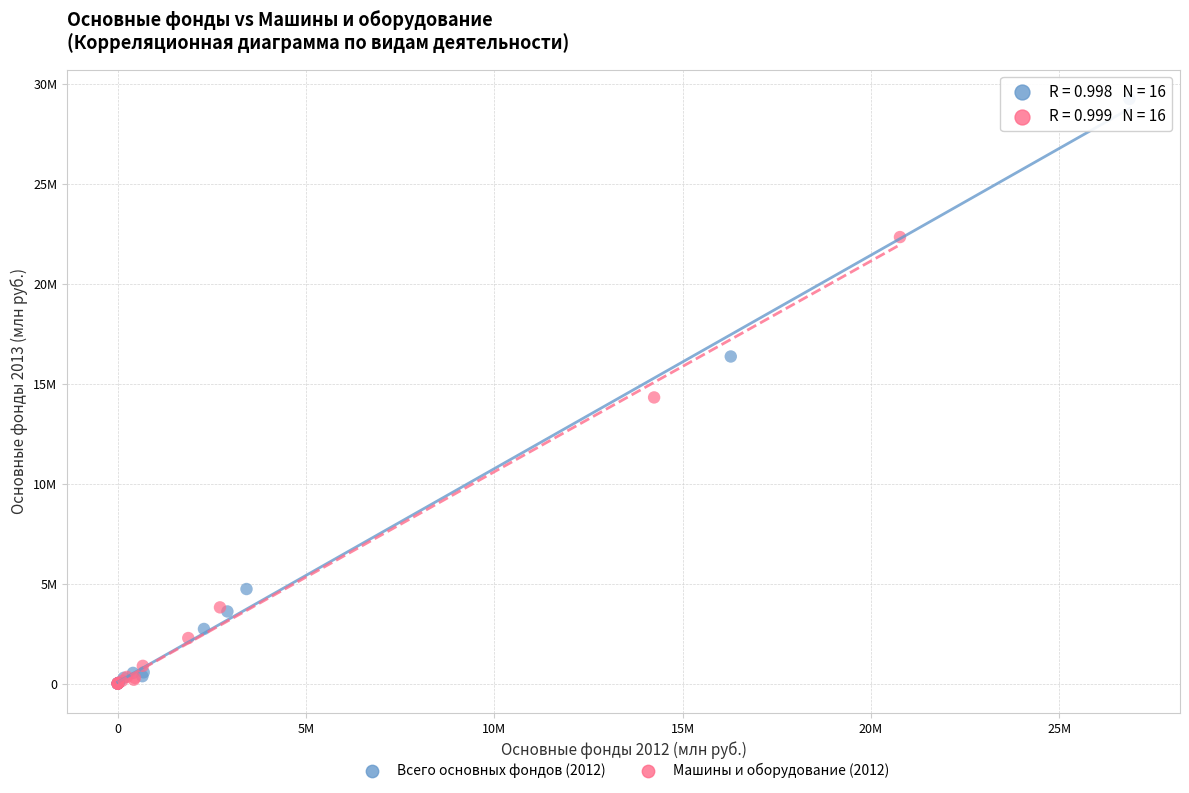

Which series has the largest Y range (max minus min)?

Всего основных фондов (2012)